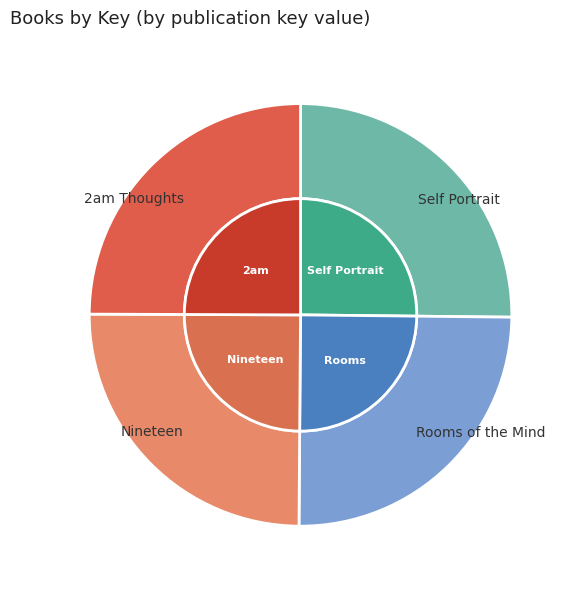

Which category has the biggest portion of the pie?

Self Portrait